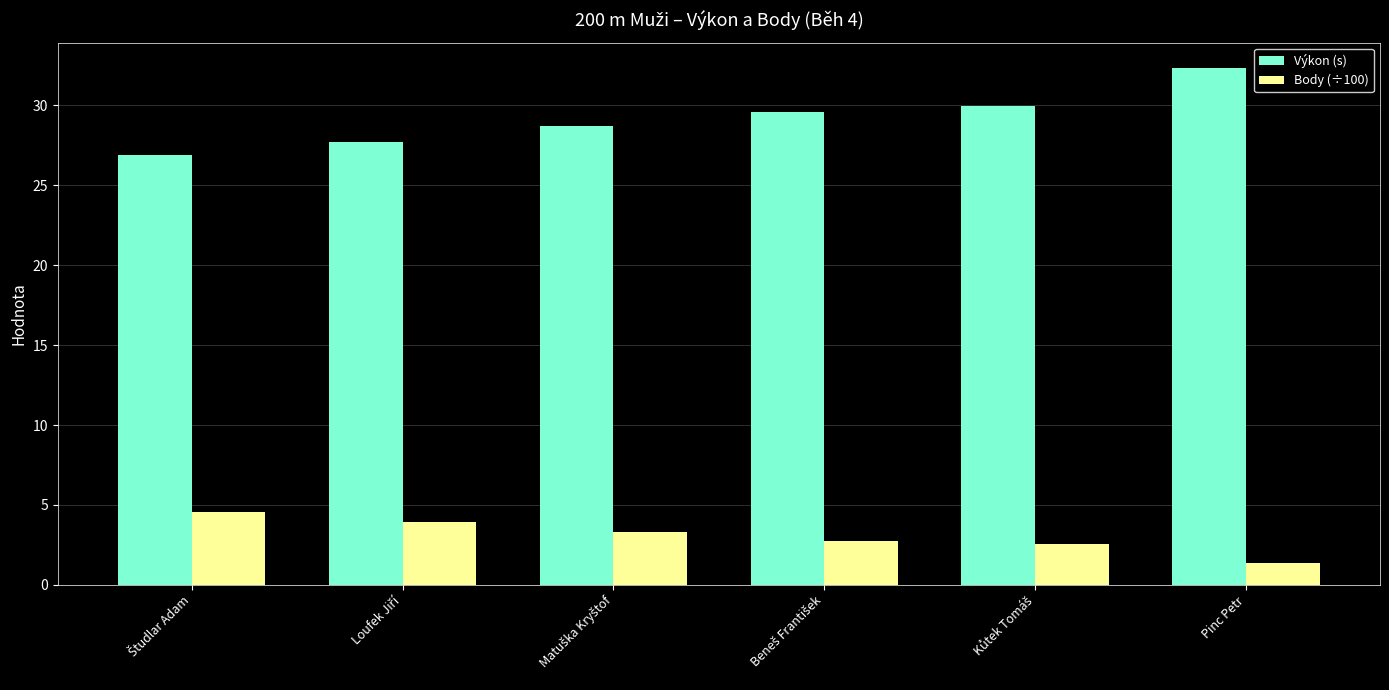

Which series has the largest total across all categories?

Výkon (s)